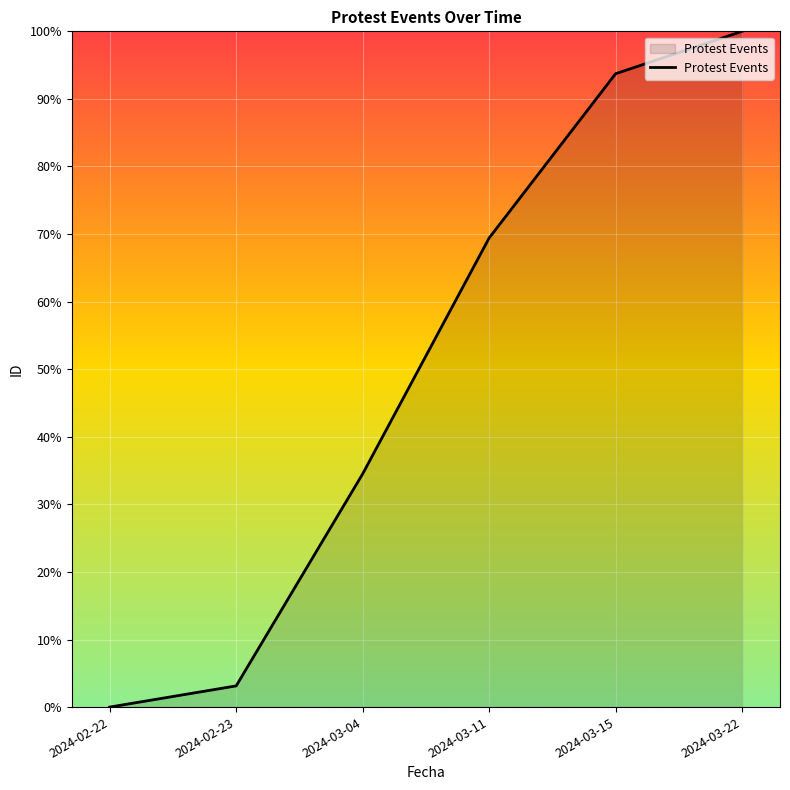

Is it true that the value at 2024-03-04 is 34.5?

True